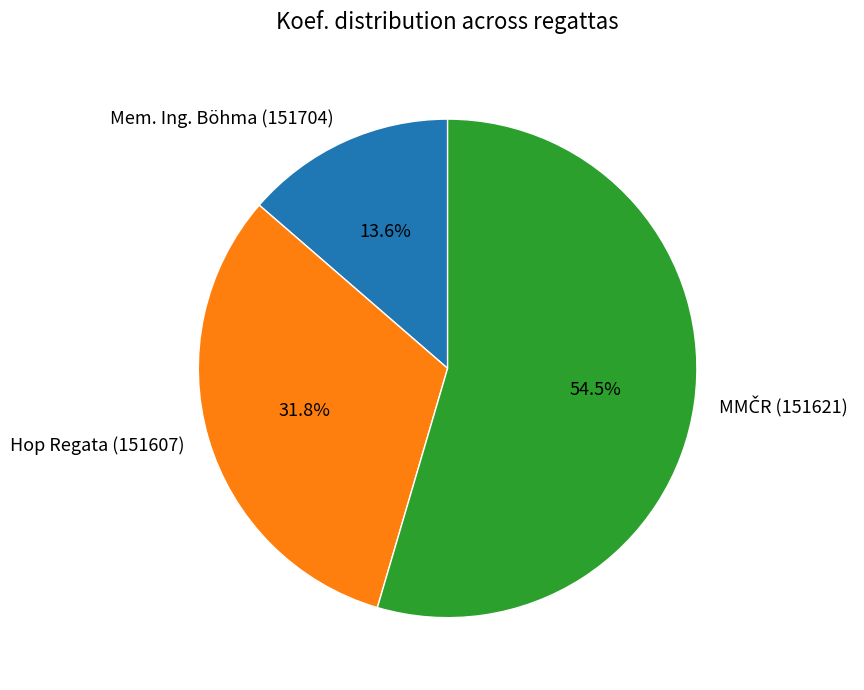

How much of the chart is everything except Mem. Ing. Böhma (151704)?

86.4%